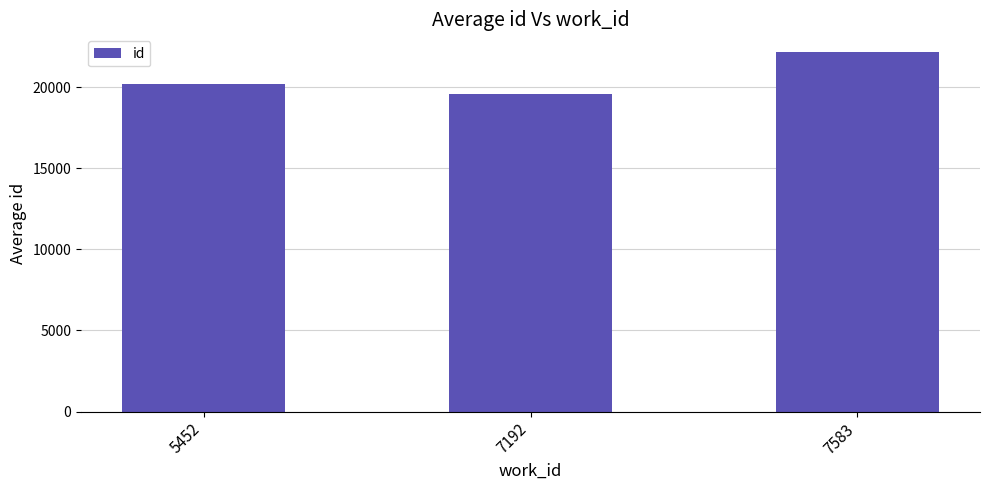

What value does the data have at 5452?

20184.0